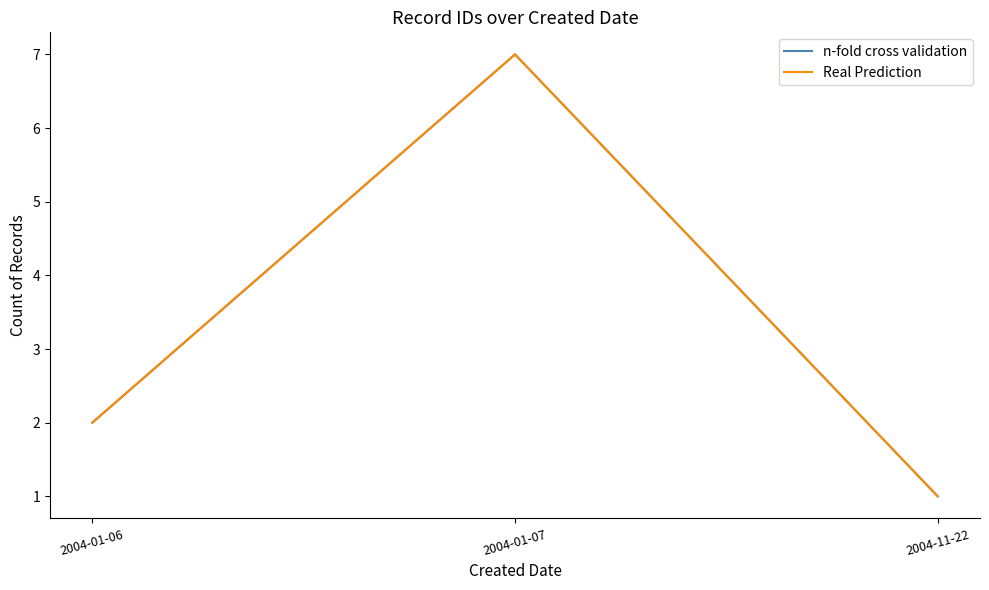

Reading left to right, extract all data points from this chart.

n-fold cross validation: 2004-01-06=2	2004-01-07=7	2004-11-22=1
Real Prediction: 2004-01-06=2	2004-01-07=7	2004-11-22=1